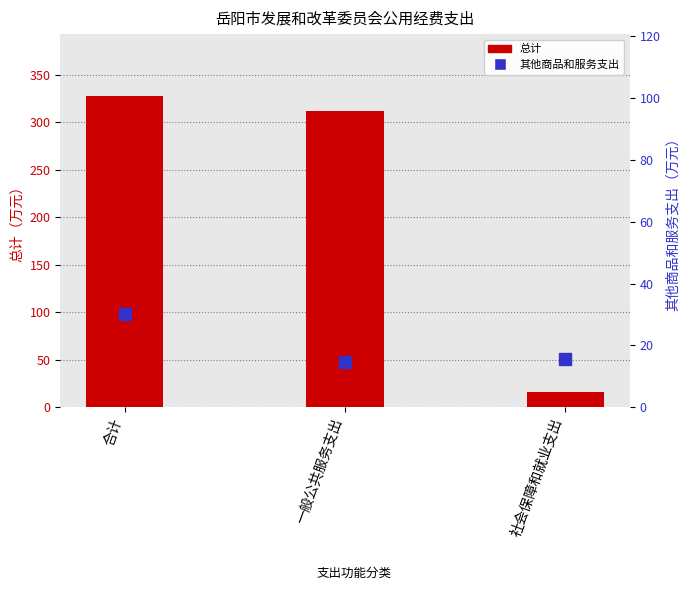

What is the difference between the maximum and minimum values in the 其他商品和服务支出 series?

15.6